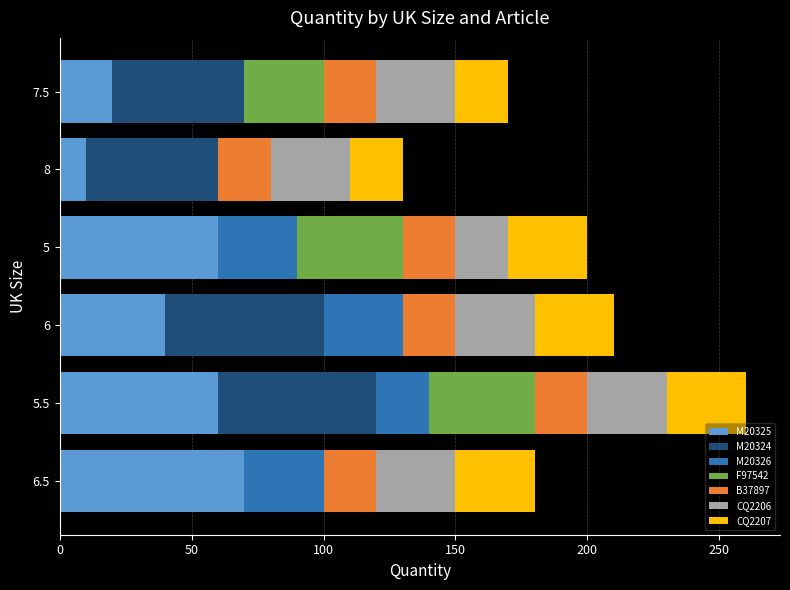

At which label does M20325 reach its peak?

6.5